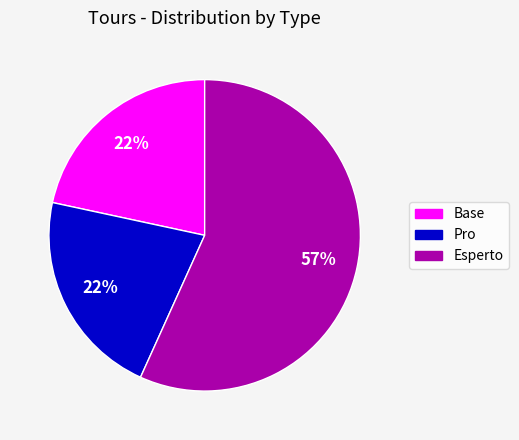

Is the sum of Pro and Base greater than half?

No